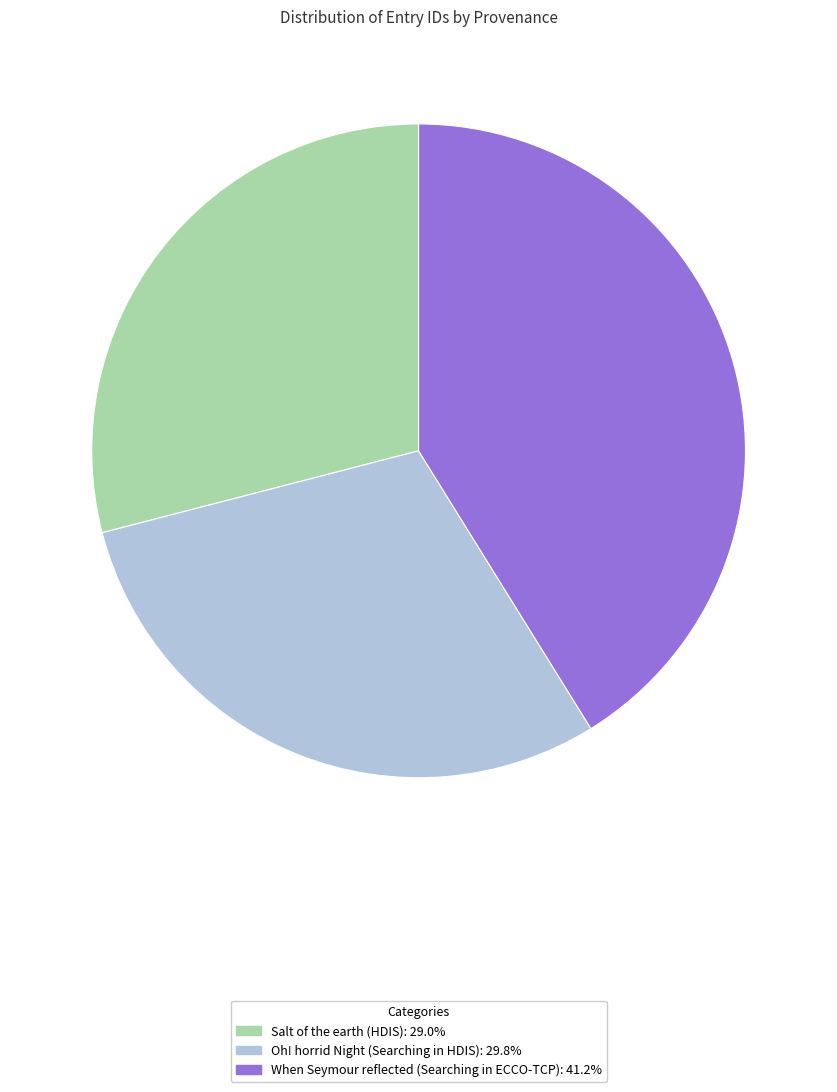

Which has a higher value, Salt of the earth (HDIS) or When Seymour reflected (Searching in ECCO-TCP)?

When Seymour reflected (Searching in ECCO-TCP)